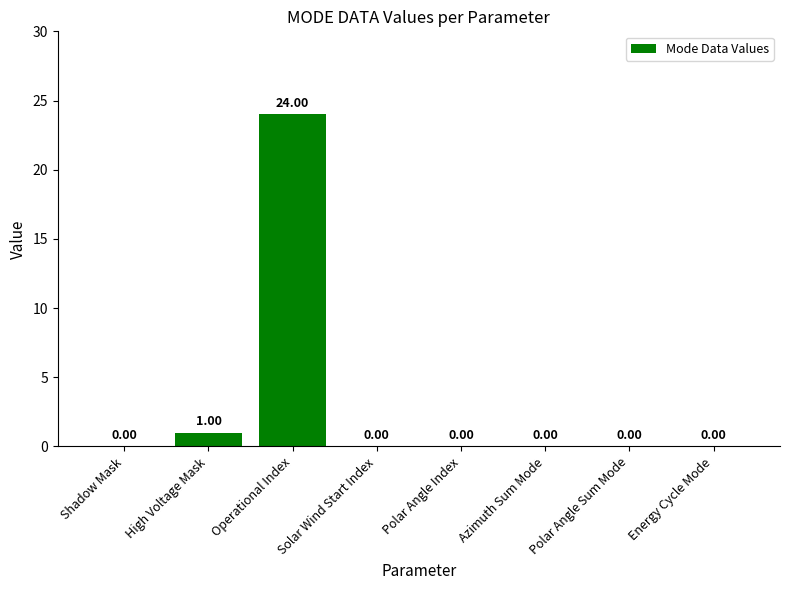

Is it true that the value at Energy Cycle Mode is 13?

False